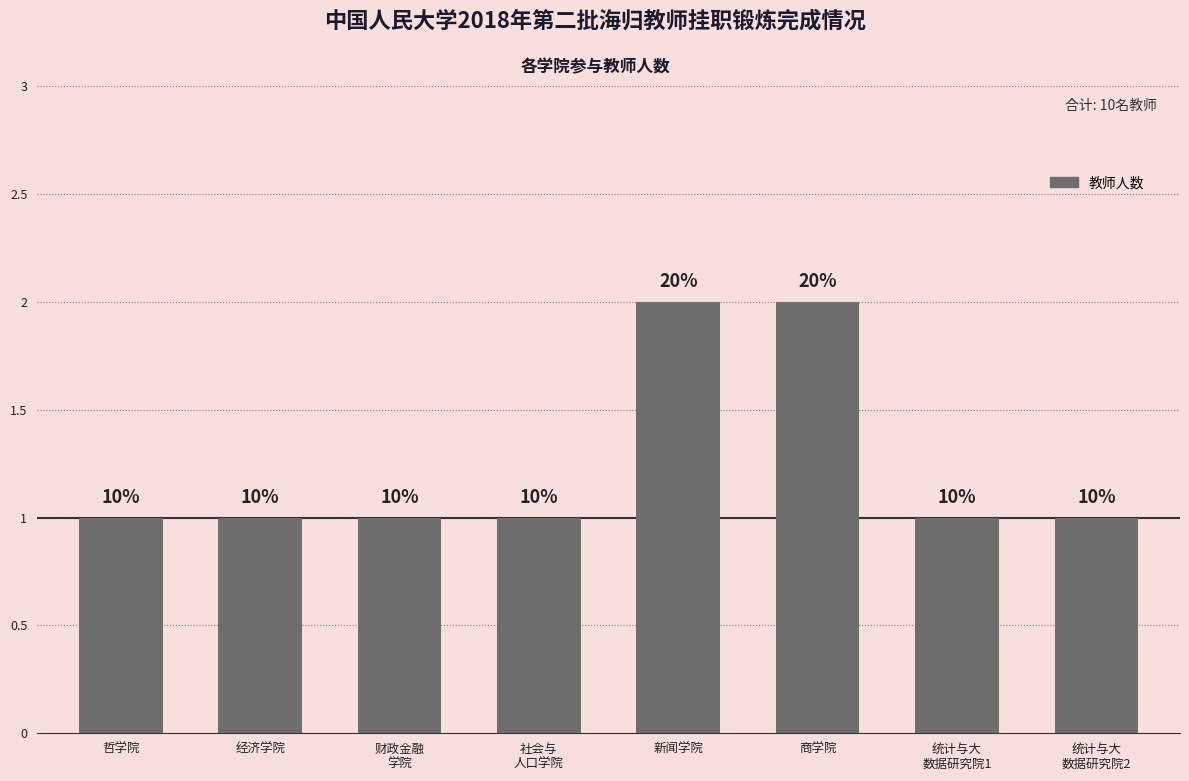

Reading left to right, extract all data points from this chart.

哲学院=1	经济学院=1	财政金融
学院=1	社会与
人口学院=1	新闻学院=2	商学院=2	统计与大
数据研究院1=1	统计与大
数据研究院2=1